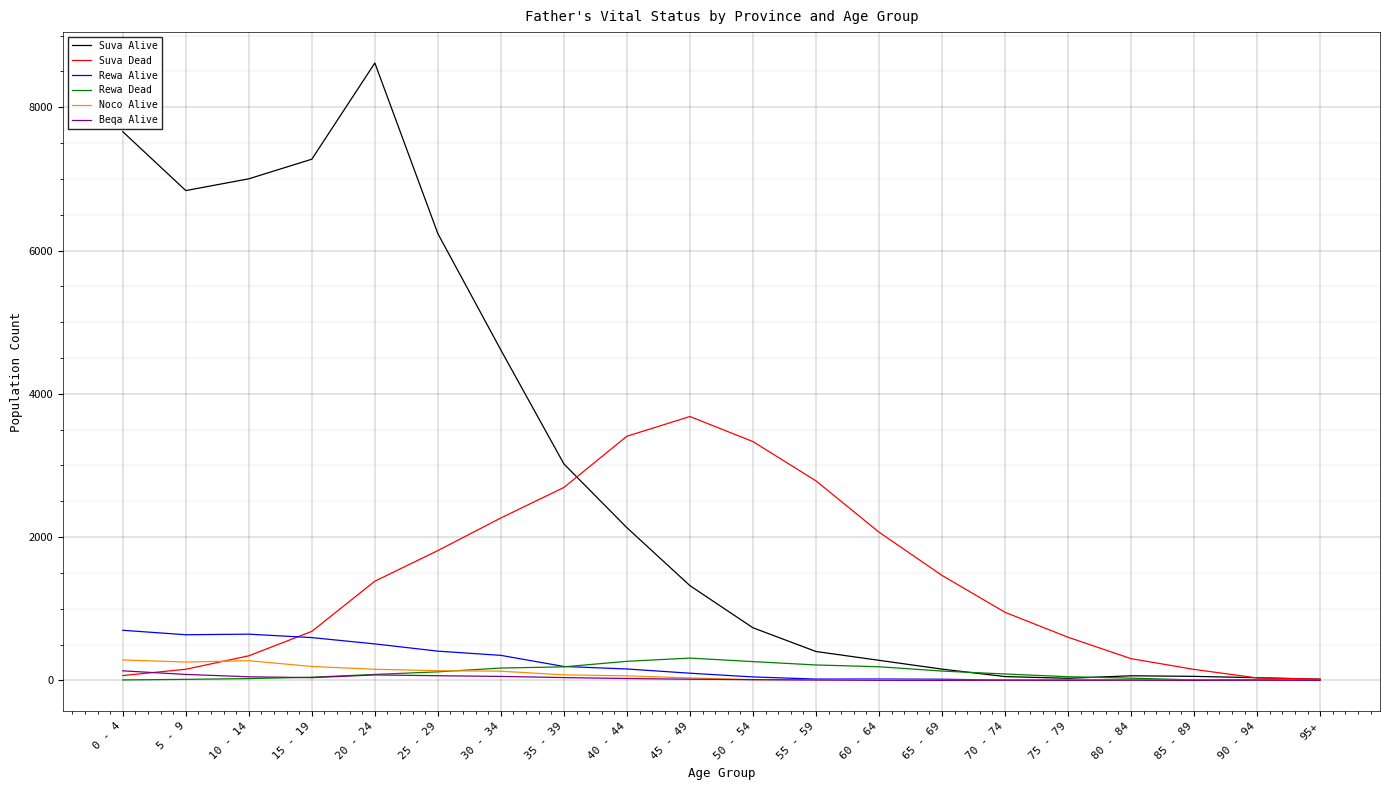

The Noco Alive series shows 155 at 20 - 24. True or false?

True